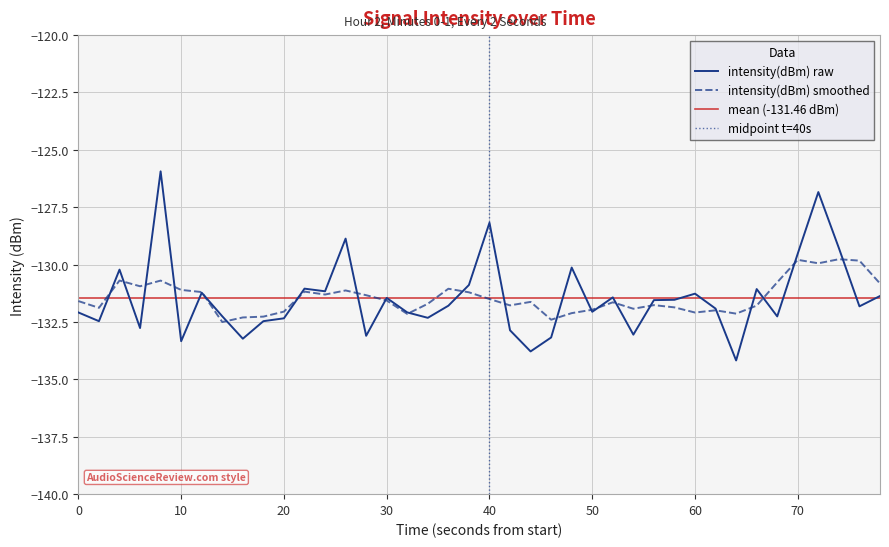

What is the maximum value for intensity(dBm) raw?

-125.9